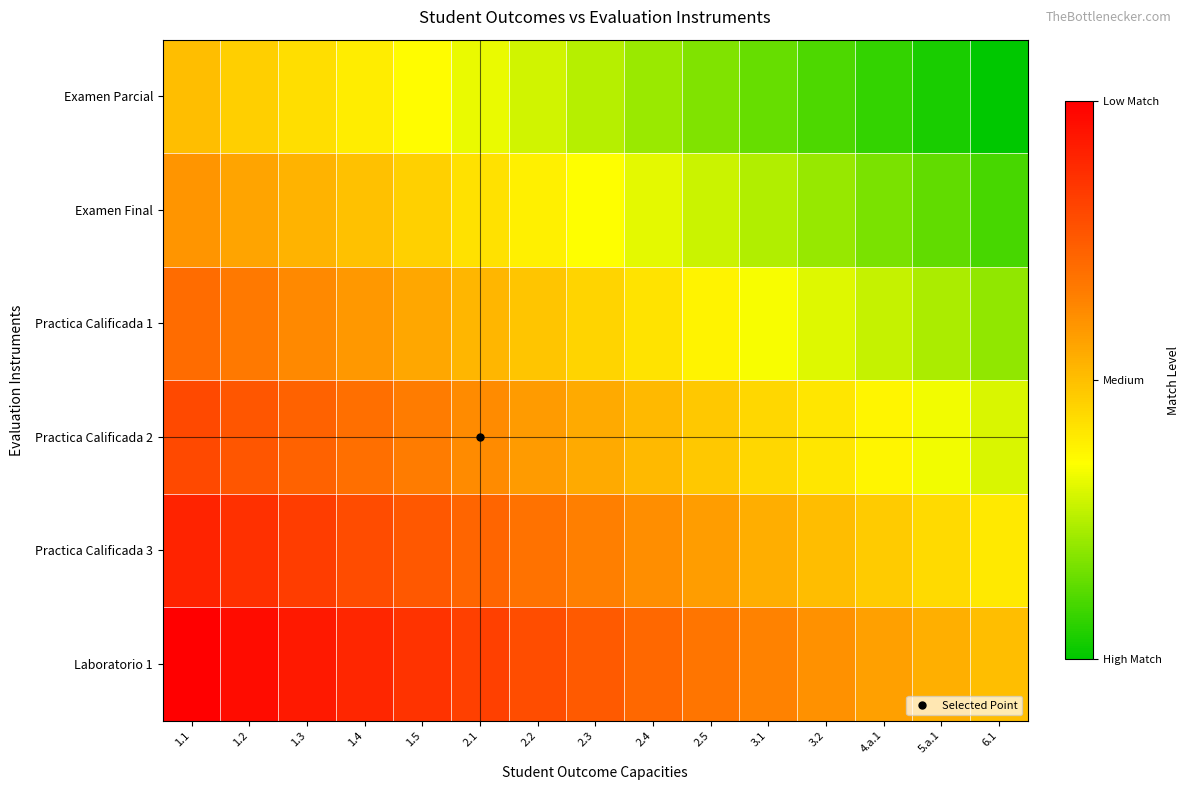

Reading left to right, list all the values displayed in this chart.

Examen Parcial: 1.1=0.5	1.2=0.5	1.3=0.4	1.4=0.4	1.5=0.4	2.1=0.3	2.2=0.3	2.3=0.2	2.4=0.2	2.5=0.2	3.1=0.1	3.2=0.1	4.a.1=0.1	5.a.1=0.0	6.1=0.0
Examen Final: 1.1=0.6	1.2=0.6	1.3=0.5	1.4=0.5	1.5=0.5	2.1=0.4	2.2=0.4	2.3=0.3	2.4=0.3	2.5=0.3	3.1=0.2	3.2=0.2	4.a.1=0.2	5.a.1=0.1	6.1=0.1
Practica Calificada 1: 1.1=0.7	1.2=0.7	1.3=0.6	1.4=0.6	1.5=0.6	2.1=0.5	2.2=0.5	2.3=0.4	2.4=0.4	2.5=0.4	3.1=0.3	3.2=0.3	4.a.1=0.3	5.a.1=0.2	6.1=0.2
Practica Calificada 2: 1.1=0.8	1.2=0.8	1.3=0.7	1.4=0.7	1.5=0.7	2.1=0.6	2.2=0.6	2.3=0.6	2.4=0.5	2.5=0.5	3.1=0.4	3.2=0.4	4.a.1=0.4	5.a.1=0.3	6.1=0.3
Practica Calificada 3: 1.1=0.9	1.2=0.9	1.3=0.8	1.4=0.8	1.5=0.8	2.1=0.7	2.2=0.7	2.3=0.7	2.4=0.6	2.5=0.6	3.1=0.5	3.2=0.5	4.a.1=0.5	5.a.1=0.4	6.1=0.4
Laboratorio 1: 1.1=1.0	1.2=1.0	1.3=0.9	1.4=0.9	1.5=0.9	2.1=0.8	2.2=0.8	2.3=0.8	2.4=0.7	2.5=0.7	3.1=0.6	3.2=0.6	4.a.1=0.6	5.a.1=0.5	6.1=0.5